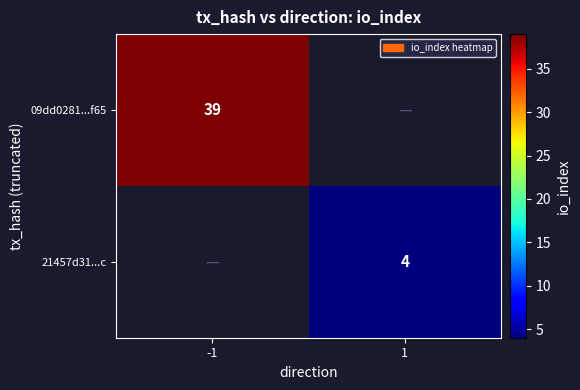

True or false: 21457d31...c has a value of 6 at 1.

False